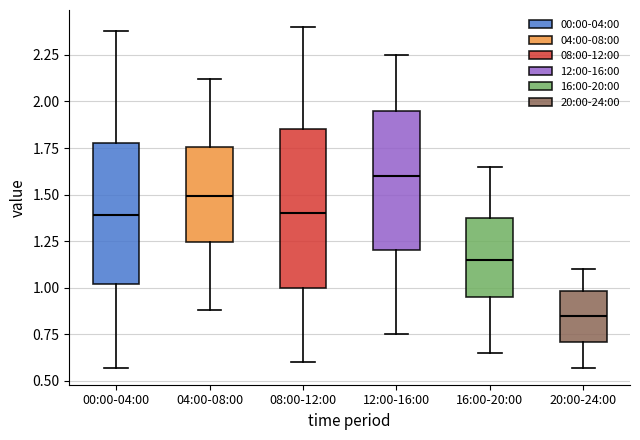

Reading left to right, read every box against the y-axis: the position of its median line, the range the box covers, and the ends of its whiskers. The values are not printed on the chart, so give them approximately, as read against the axis.

00:00-04:00: median 1.40, box 1.00 to 1.80, whiskers 0.55 to 2.40
04:00-08:00: median 1.50, box 1.25 to 1.75, whiskers 0.90 to 2.10
08:00-12:00: median 1.40, box 1.00 to 1.85, whiskers 0.60 to 2.40
12:00-16:00: median 1.60, box 1.20 to 1.95, whiskers 0.75 to 2.25
16:00-20:00: median 1.15, box 0.95 to 1.40, whiskers 0.65 to 1.65
20:00-24:00: median 0.85, box 0.70 to 1.00, whiskers 0.55 to 1.10